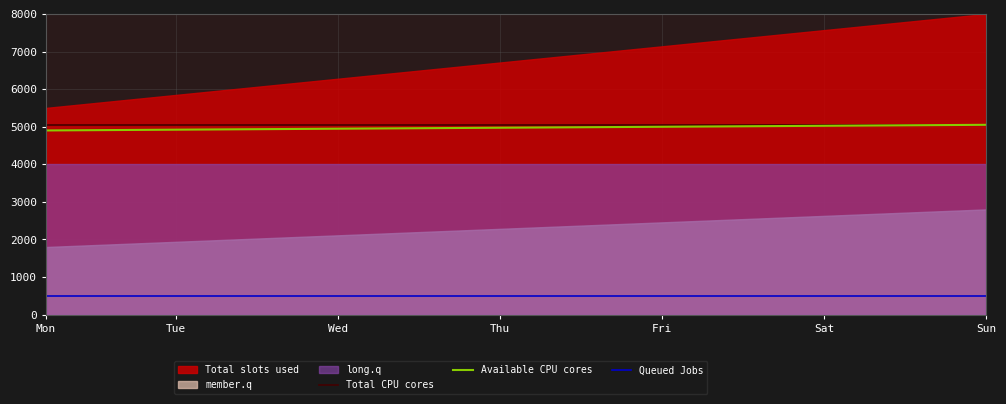

What is the difference between the maximum and minimum values in the Available CPU cores series?

150.0